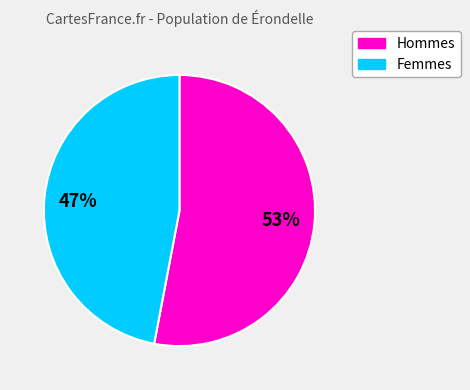

Does any single category account for the majority?

Yes